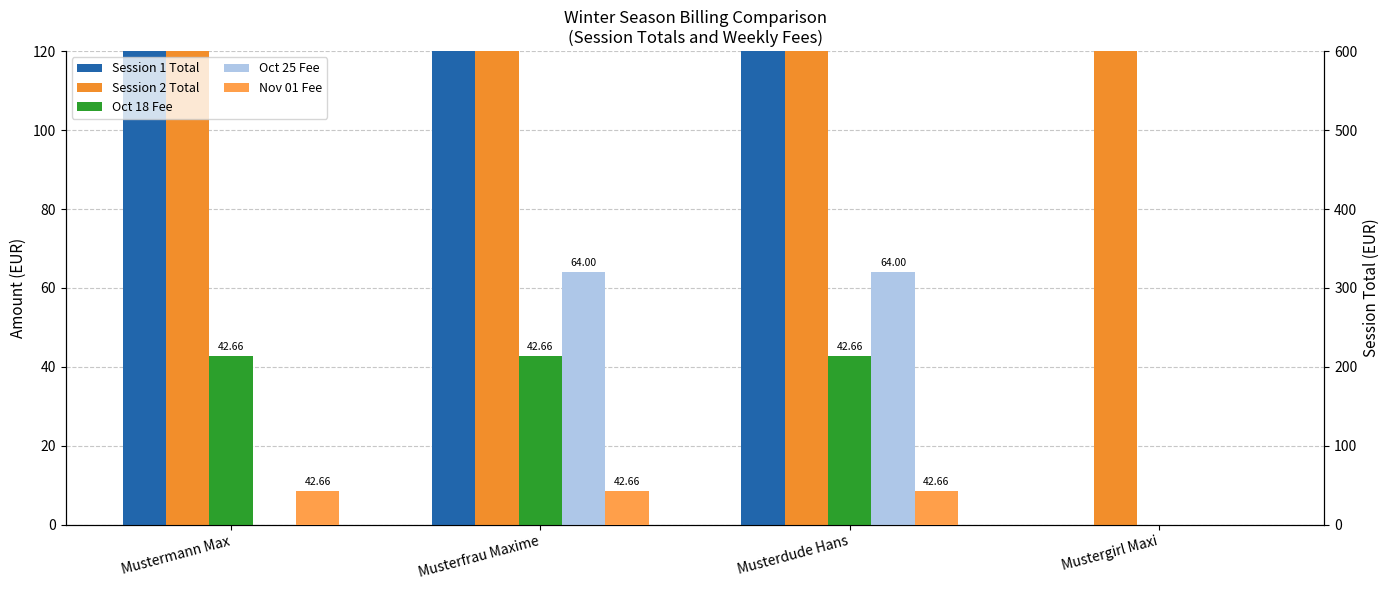

What position from the right is Musterdude Hans?

2